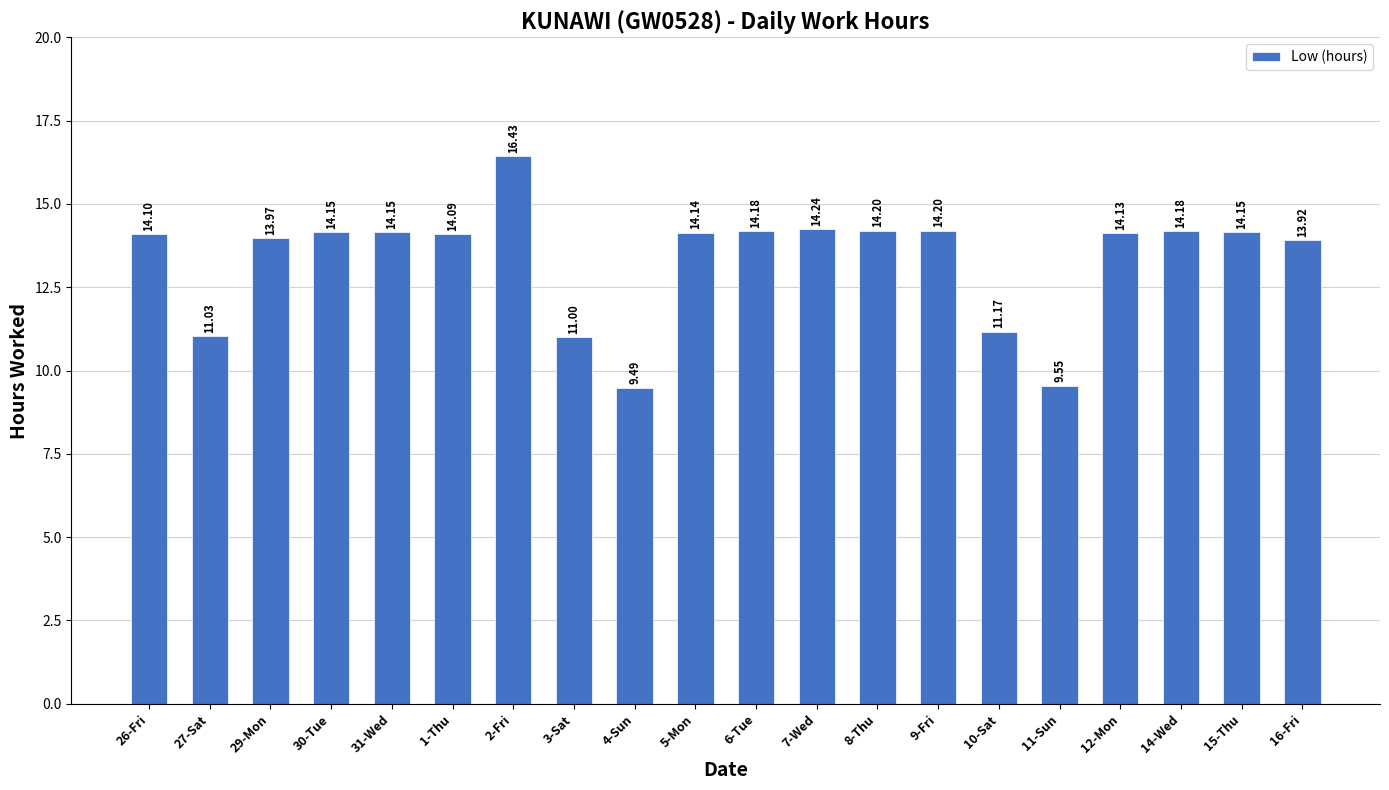

What is the difference between the maximum and minimum values?

6.9